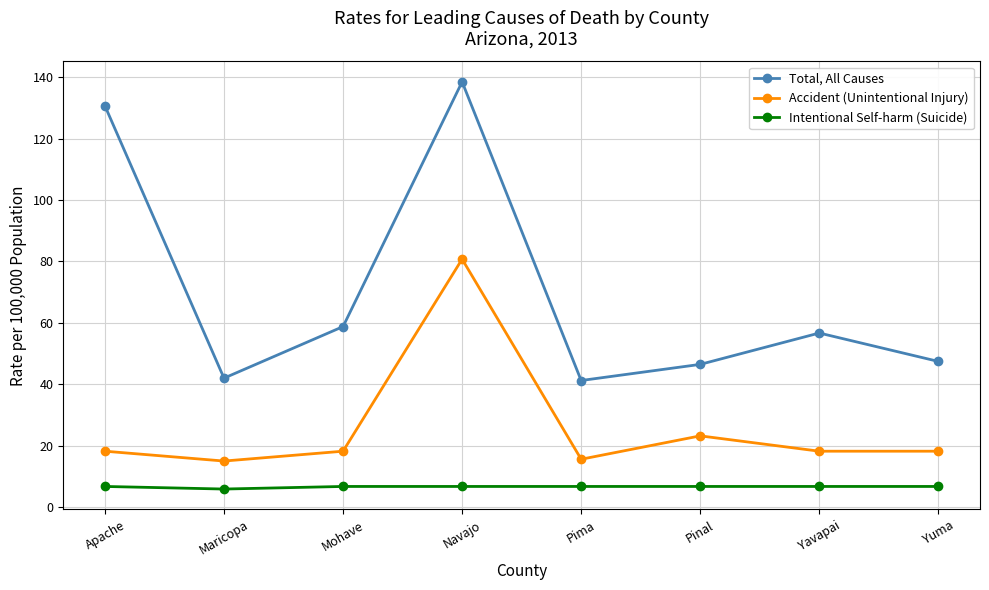

What is the value of the Accident (Unintentional Injury) point at the 3rd from the left?

18.3